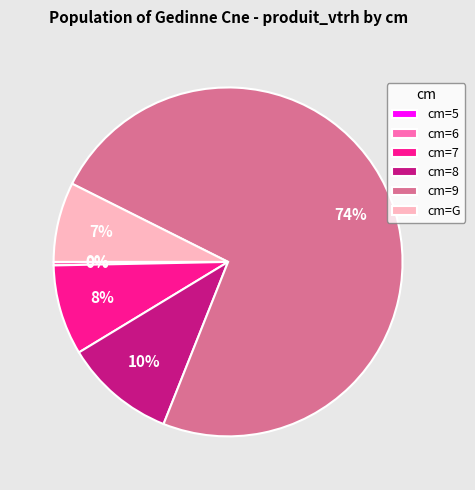

Which slice is the largest?

cm=9